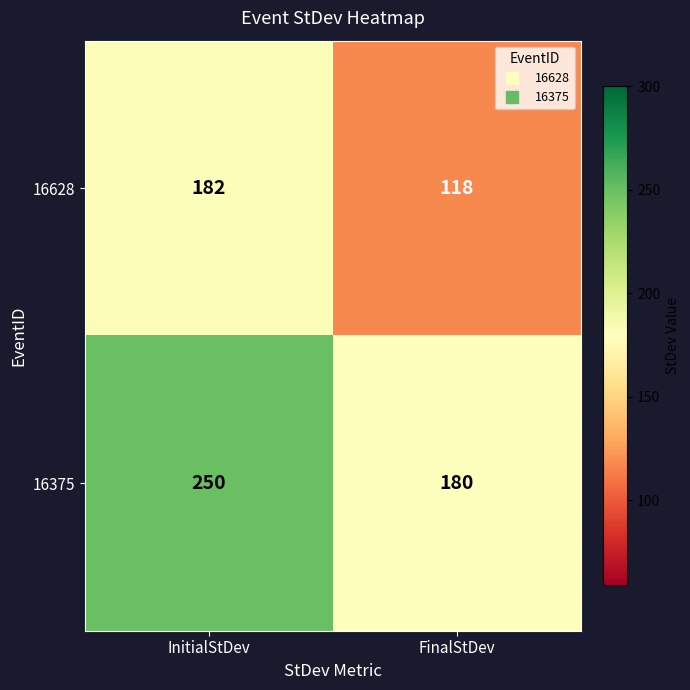

Read the 16628 value at InitialStDev, to the nearest 10.

180